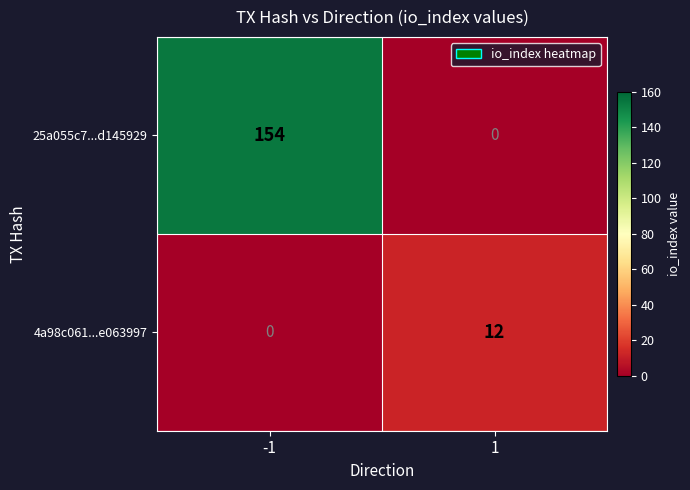

At how many categories does at least one series exceed 2?

2